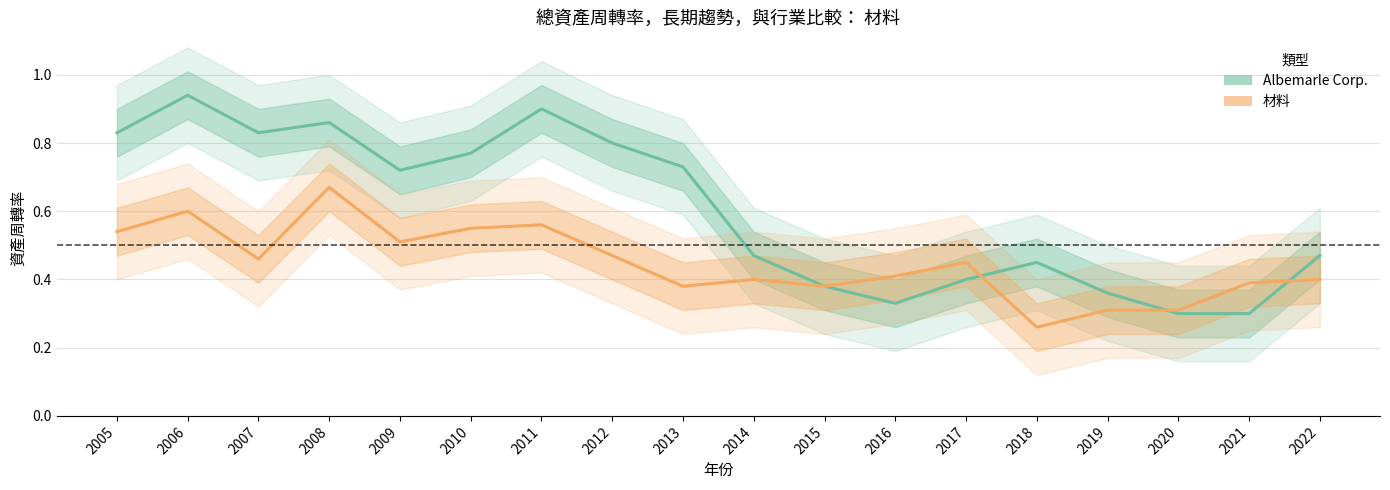

What is the spread (max minus min) of values at 2014?

0.1